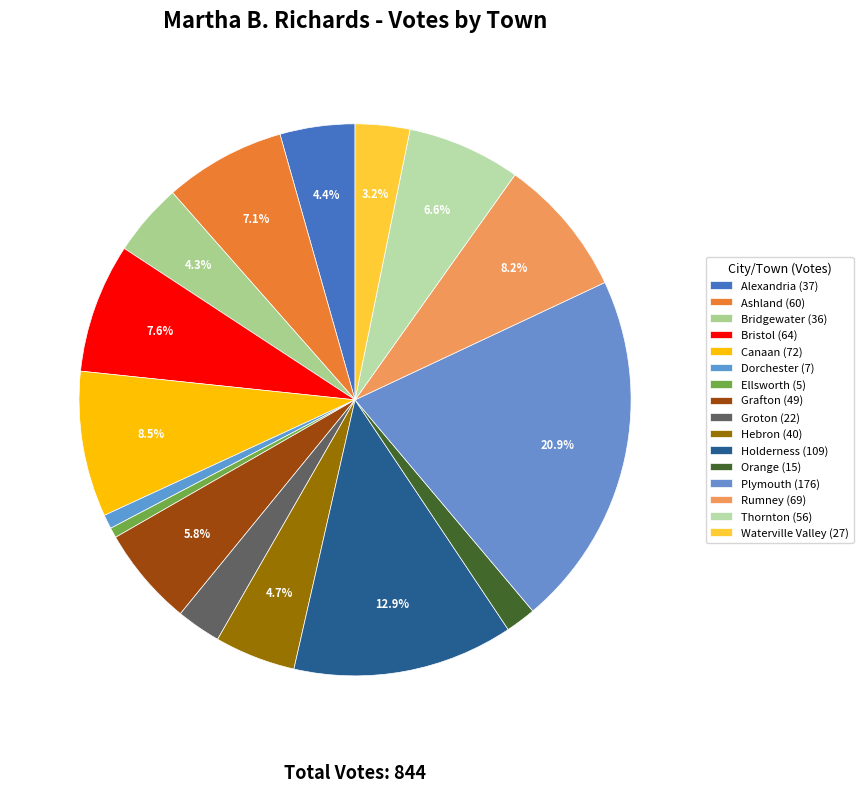

Does Holderness represent more than half of the total?

No